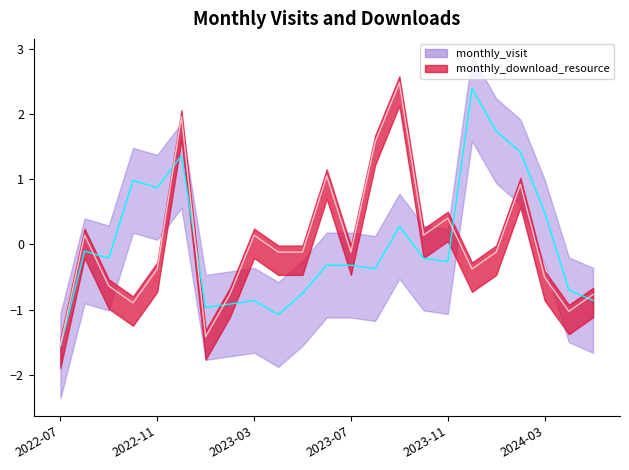

Reading left to right, extract all data points from this chart.

monthly_visit: -1.6	-0.1	-0.2	1.0	0.9	1.4	-1.0	-0.9	-0.9	-1.1	-0.8	-0.3	-0.3	-0.4	0.3	-0.2	-0.3	2.4	1.7	1.4	0.5	-0.7	-0.9
monthly_download_resource: -1.5	0.1	-0.6	-0.9	-0.4	2.0	-1.4	-0.8	0.1	-0.1	-0.1	1.0	-0.1	1.6	2.5	0.1	0.4	-0.4	-0.1	0.9	-0.5	-1.0	-0.8